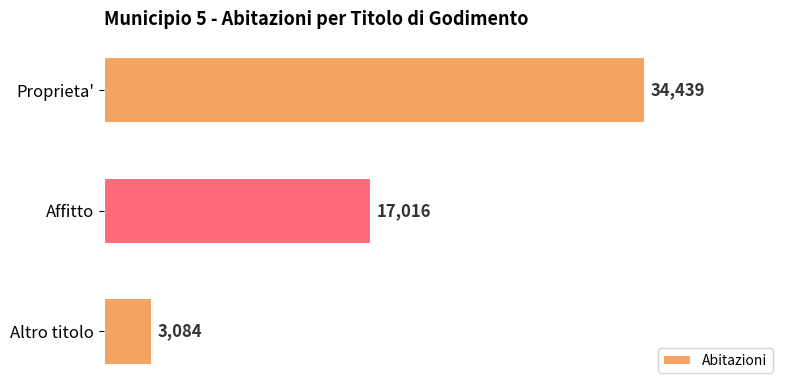

What is the average value?

18180